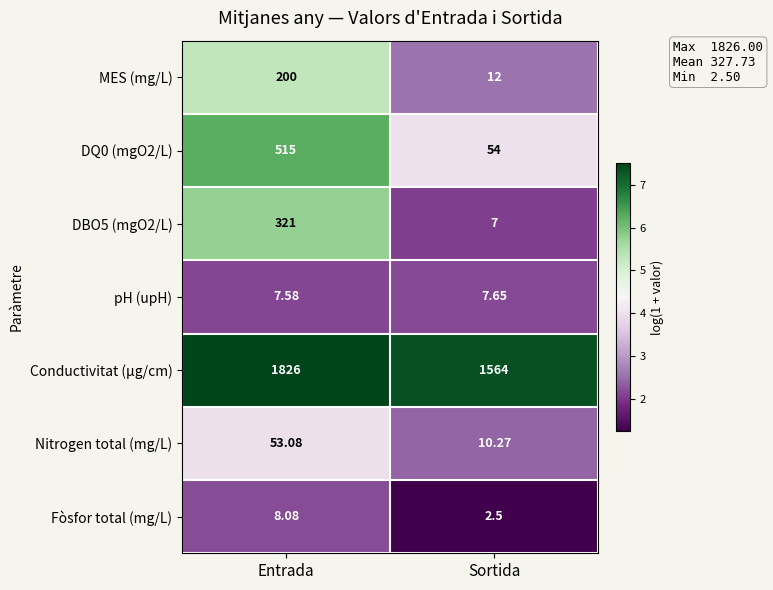

At which category does the chart reach its peak across all series?

Entrada